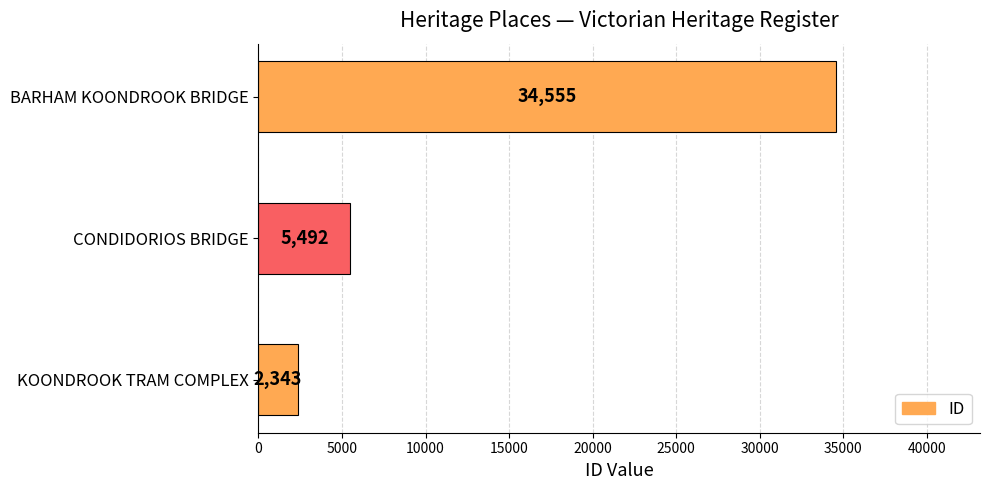

Reading bottom to top, extract all data points from this chart.

2343	5492	34555